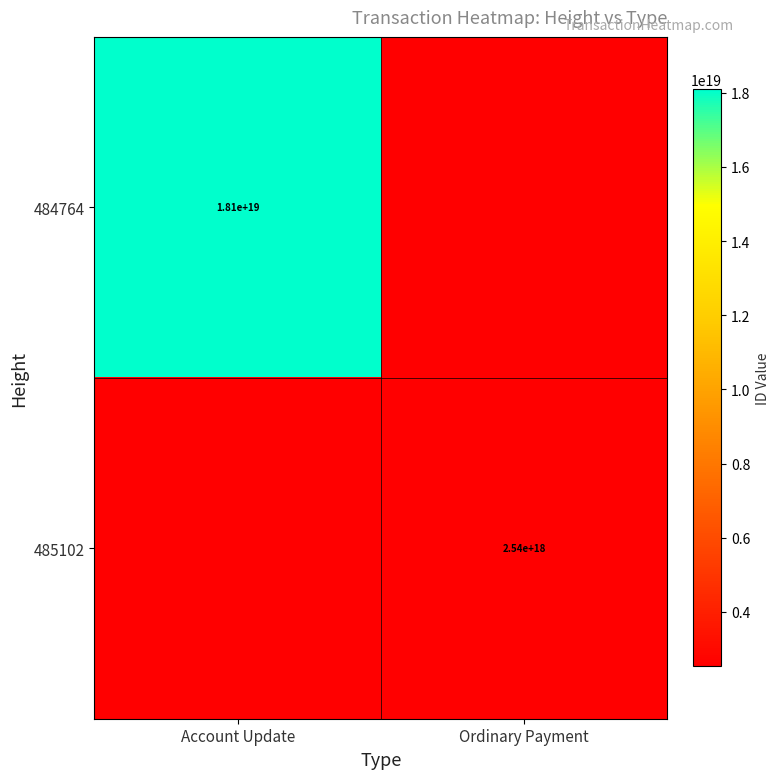

Count the number of categories in the chart.

2